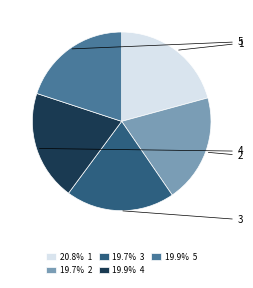

Is there any slice that represents more than half of the pie?

No